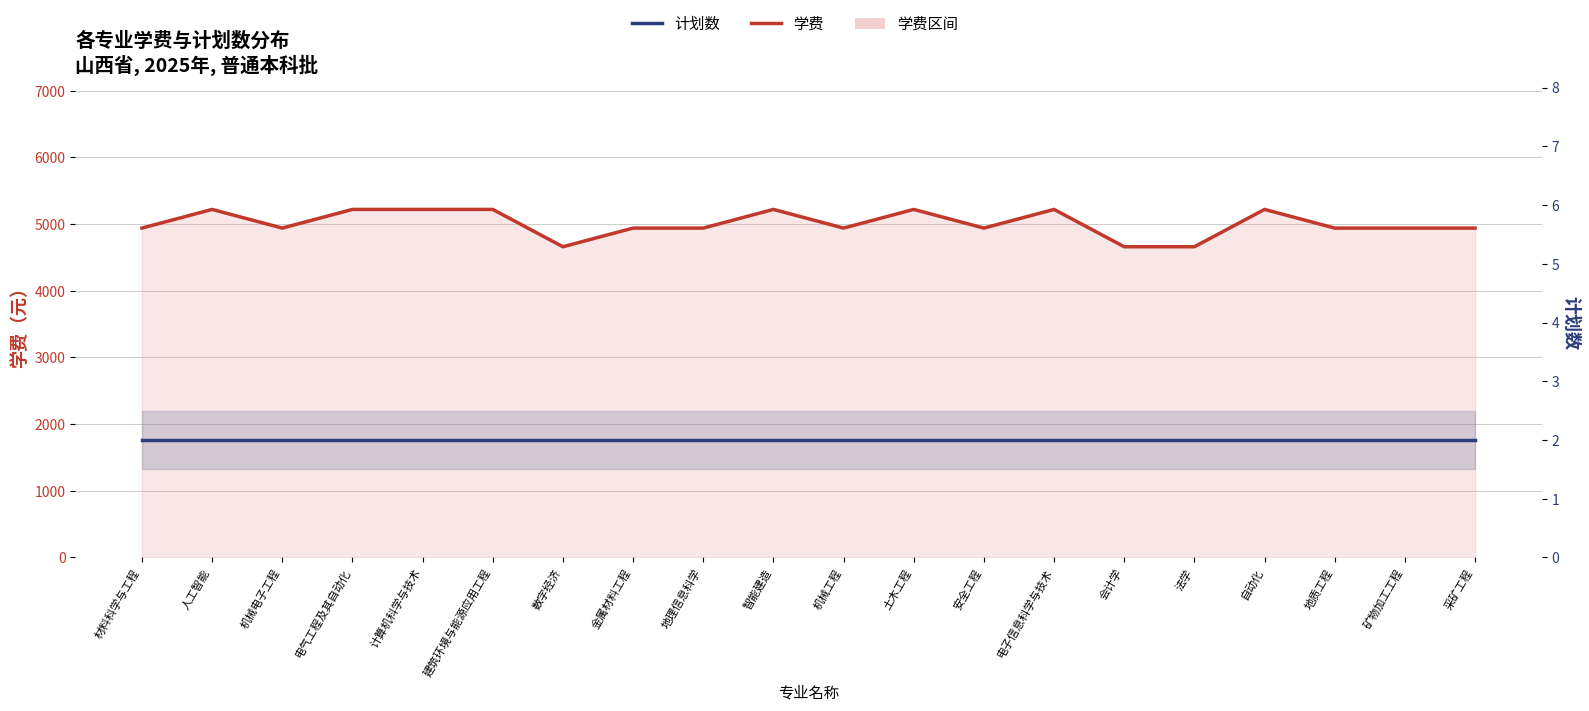

Reading right to left, list all the values displayed in this chart.

学费: 采矿工程=4940	矿物加工工程=4940	地质工程=4940	自动化=5220	法学=4660	会计学=4660	电子信息科学与技术=5220	安全工程=4940	土木工程=5220	机械工程=4940	智能建造=5220	地理信息科学=4940	金属材料工程=4940	数字经济=4660	建筑环境与能源应用工程=5220	计算机科学与技术=5220	电气工程及其自动化=5220	机械电子工程=4940	人工智能=5220	材料科学与工程=4940
计划数: 采矿工程=2	矿物加工工程=2	地质工程=2	自动化=2	法学=2	会计学=2	电子信息科学与技术=2	安全工程=2	土木工程=2	机械工程=2	智能建造=2	地理信息科学=2	金属材料工程=2	数字经济=2	建筑环境与能源应用工程=2	计算机科学与技术=2	电气工程及其自动化=2	机械电子工程=2	人工智能=2	材料科学与工程=2